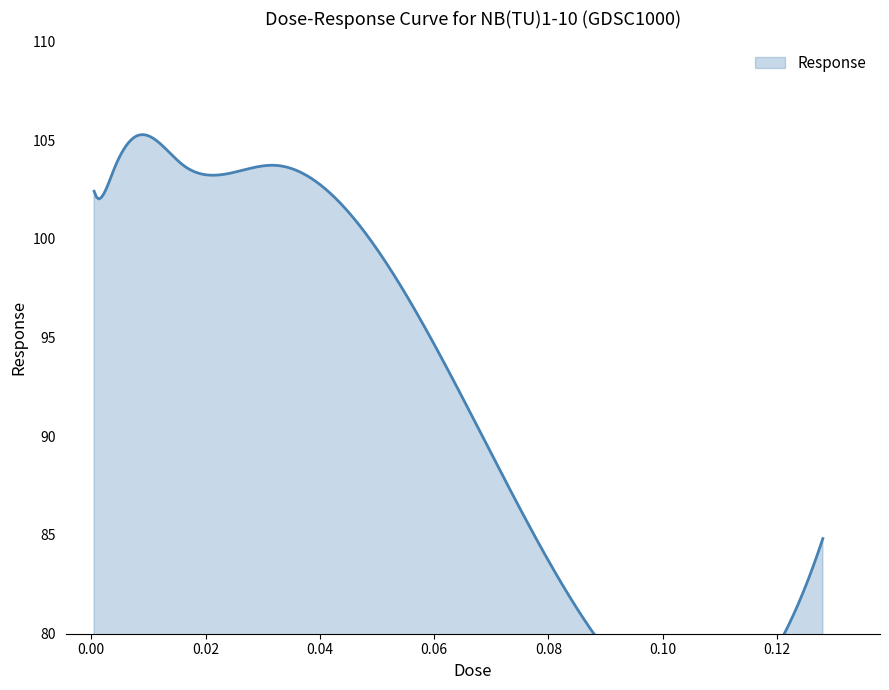

Reading right to left, extract all data points from this chart.

0.128=84.8	0.064=92.5	0.032=103.7	0.016=103.7	0.008=105.2	0.004=103.5	0.002=102.2	0.001=102.1	0.0005=102.4